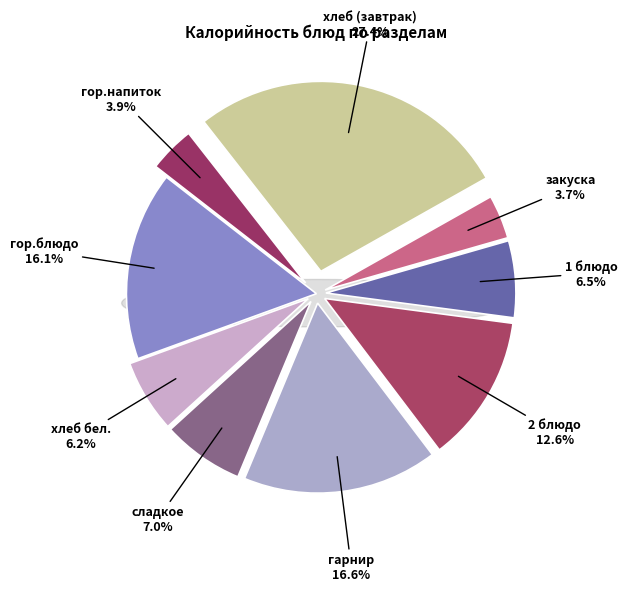

To the nearest percent, what is the difference between the хлеб бел. and хлеб (завтрак) slice percentages?

21%